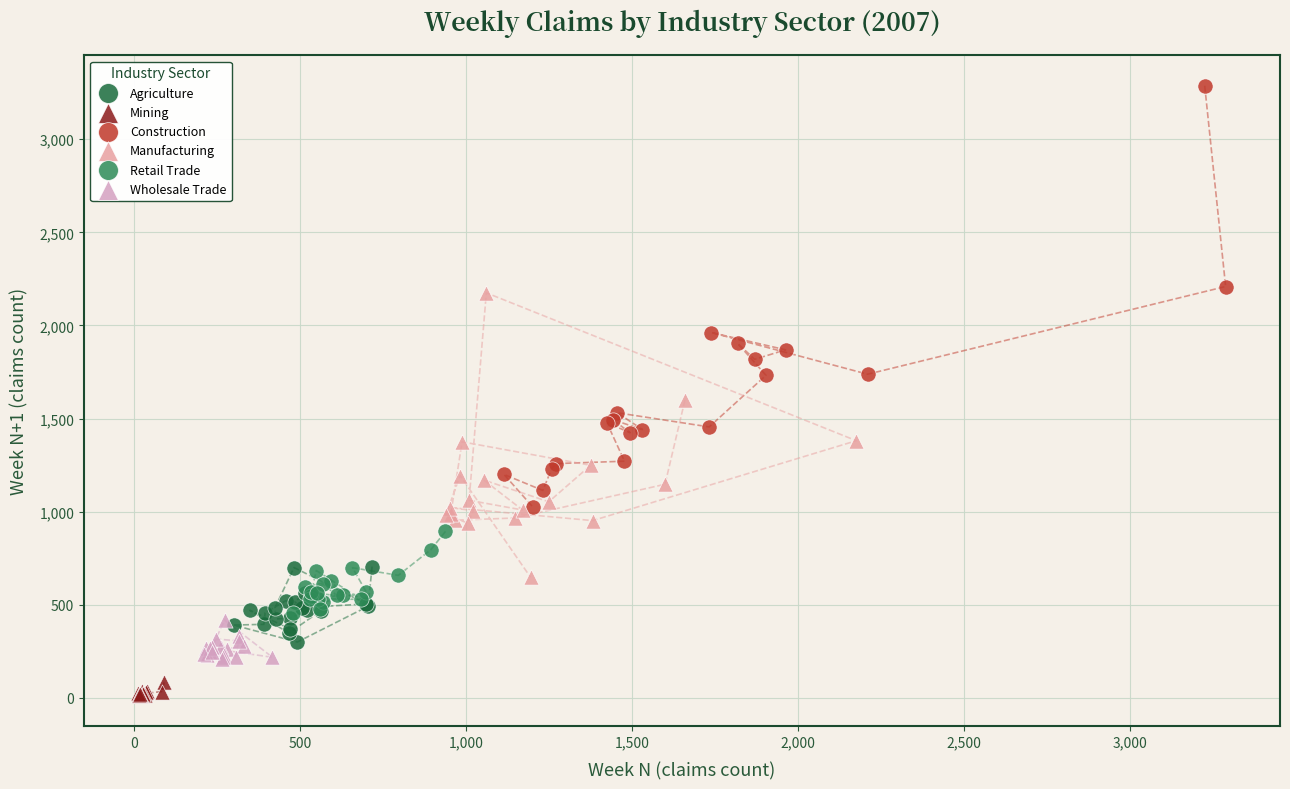

Which series has the largest Y range (max minus min)?

Construction